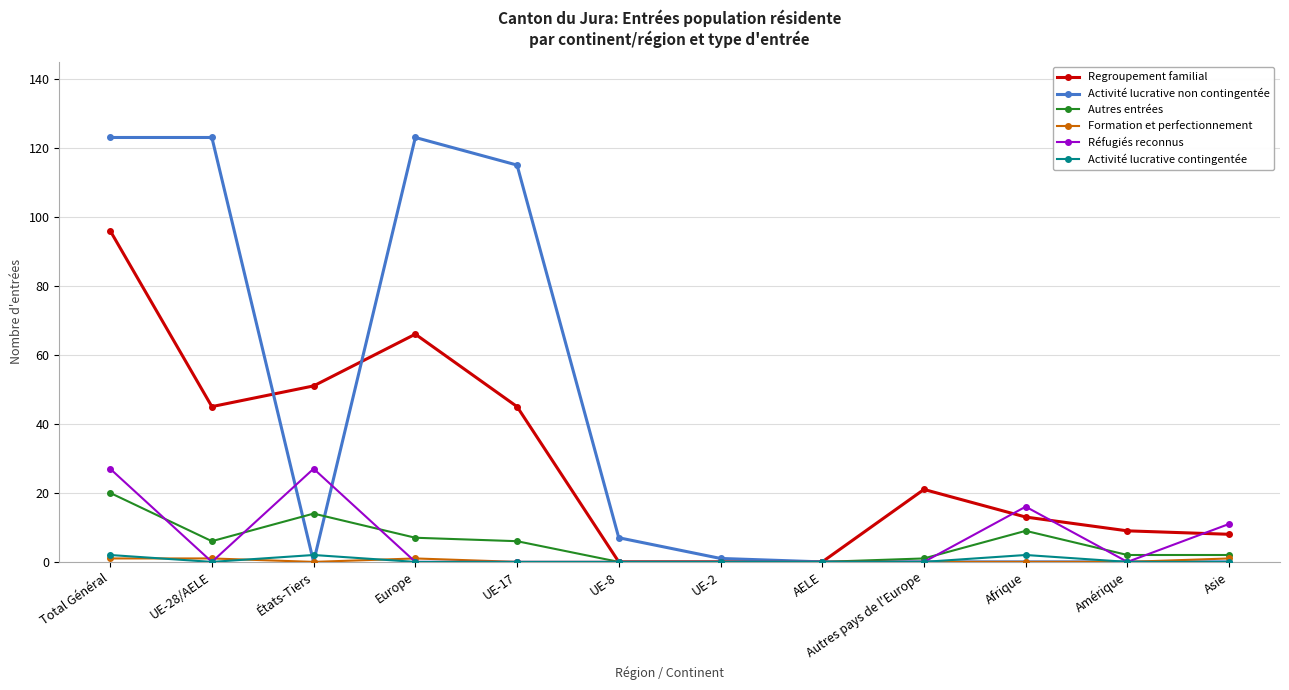

Count the number of categories in the chart.

12